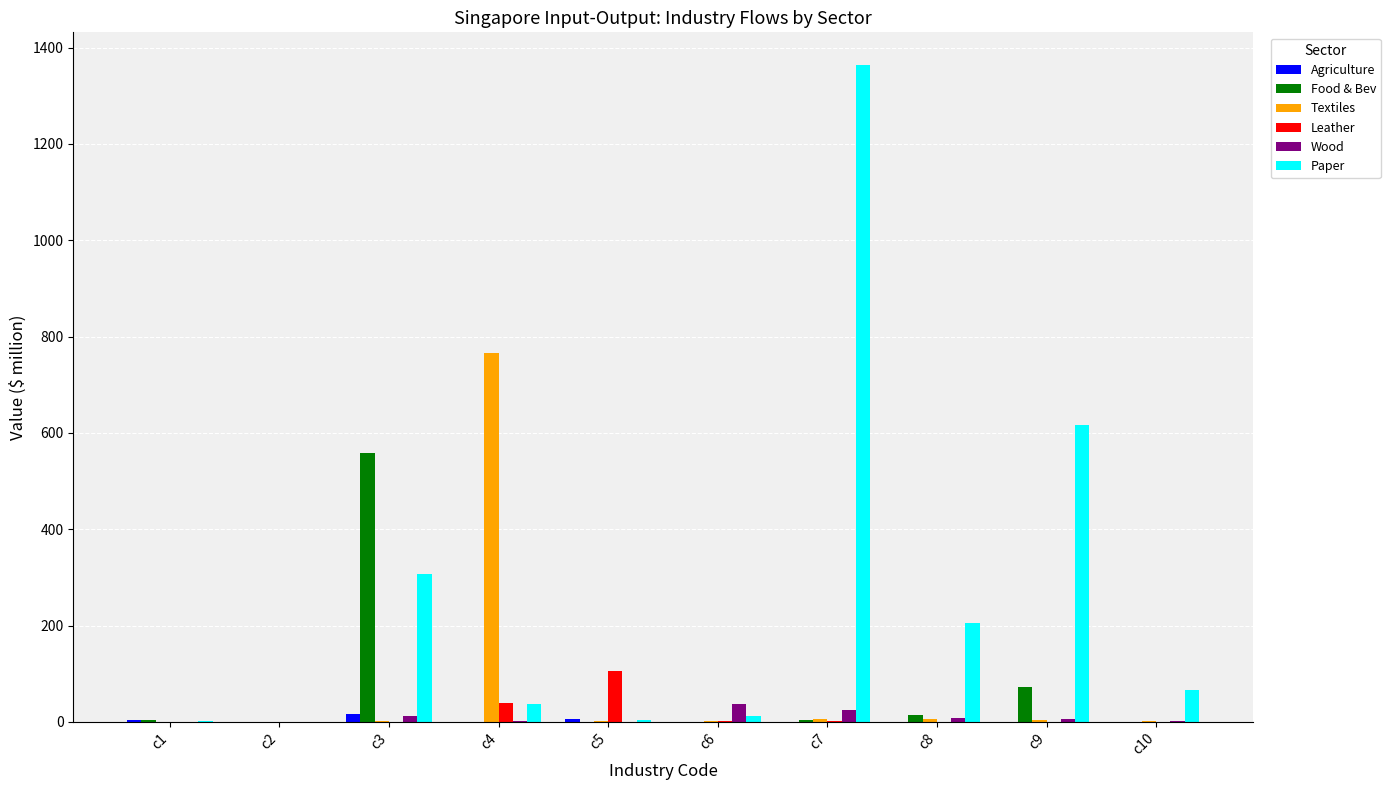

What is the sum of all Food & Bev values?

653.7